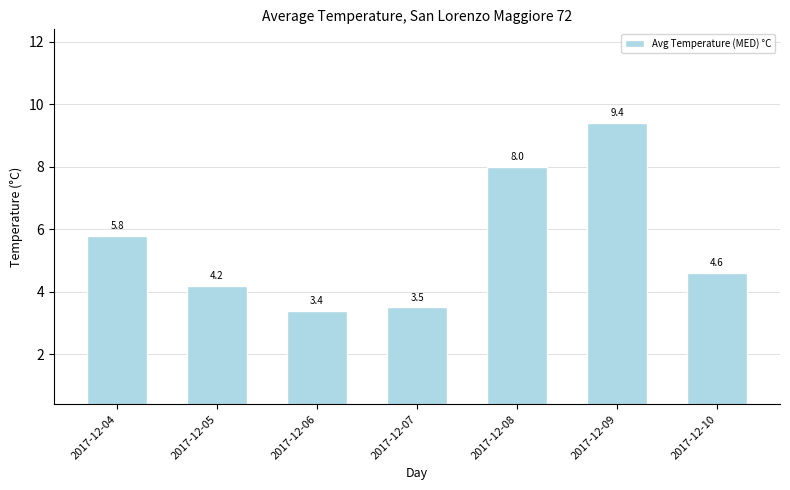

Count the number of categories in the chart.

7